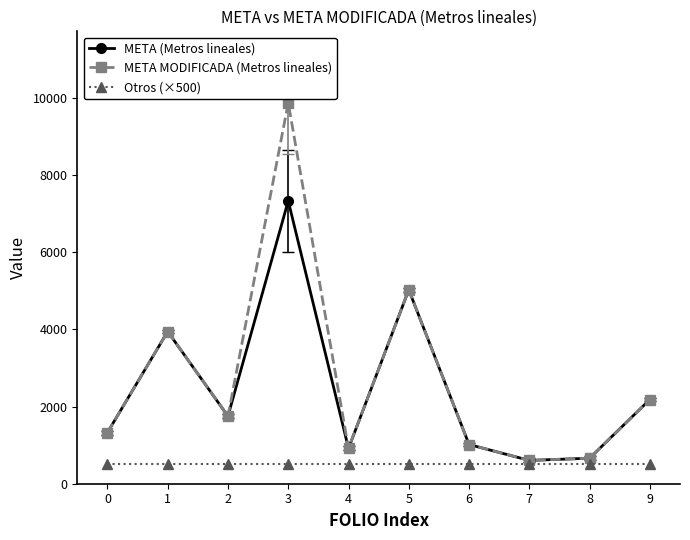

Which series has the widest spread of values?

META MODIFICADA (Metros lineales)